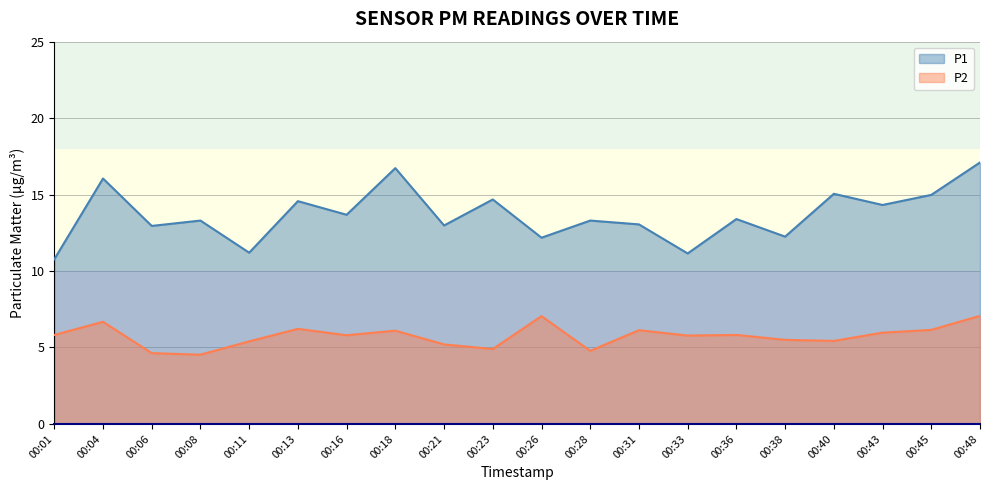

What value does the P1 series have at 00:04?

16.1